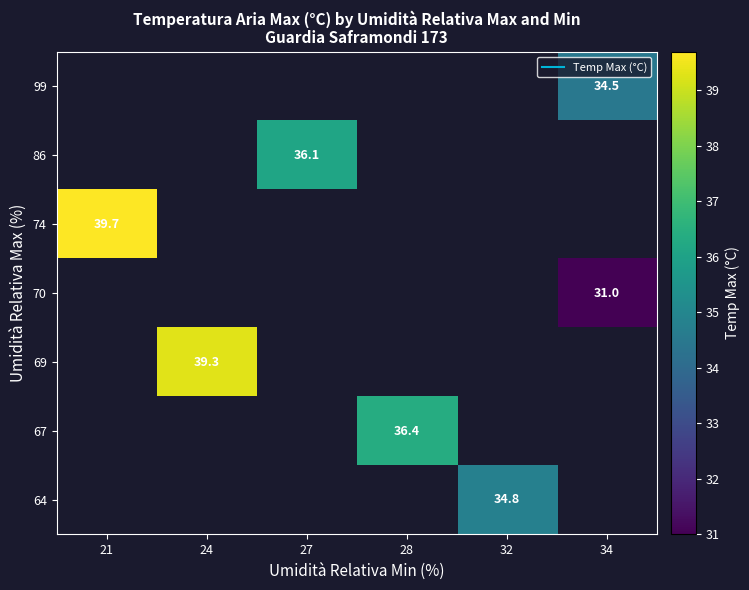

How many values in 64 are above zero?

1